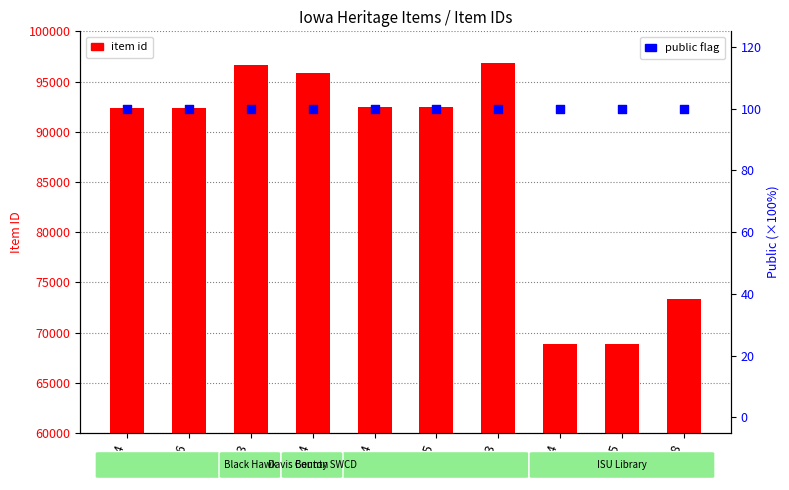

What are all the series names shown in the legend?

item id, public